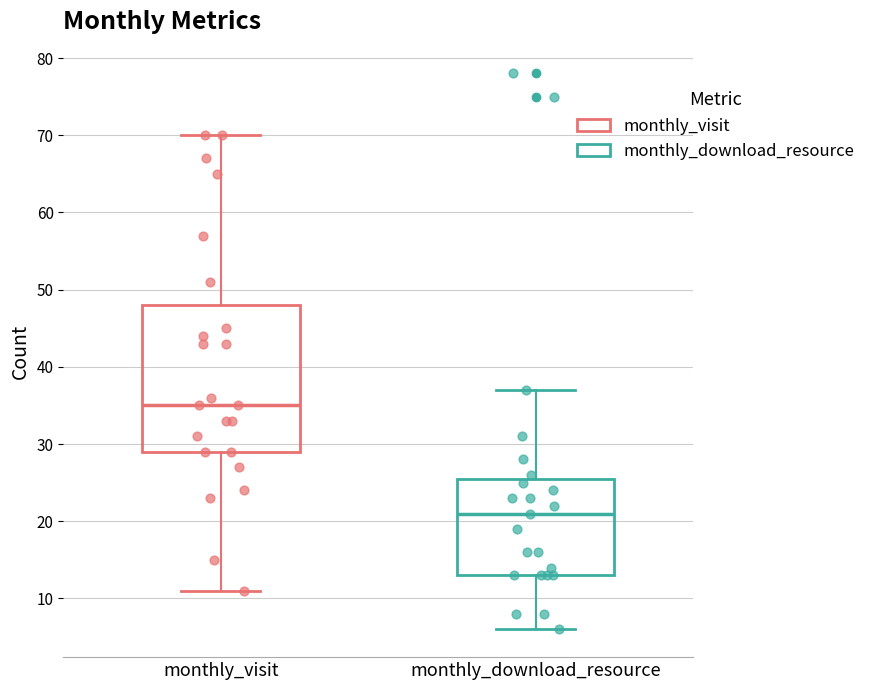

Which box is the tallest, from its lower edge to its upper edge?

monthly_visit